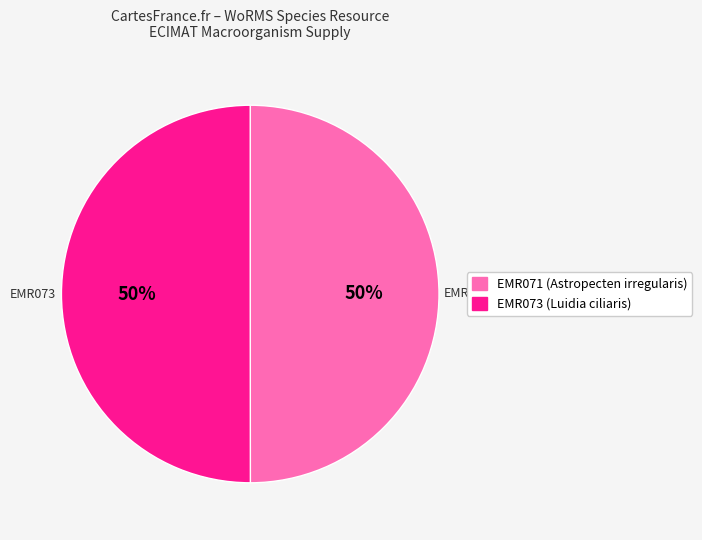

Is it true that EMR073 is 60% of the pie?

False